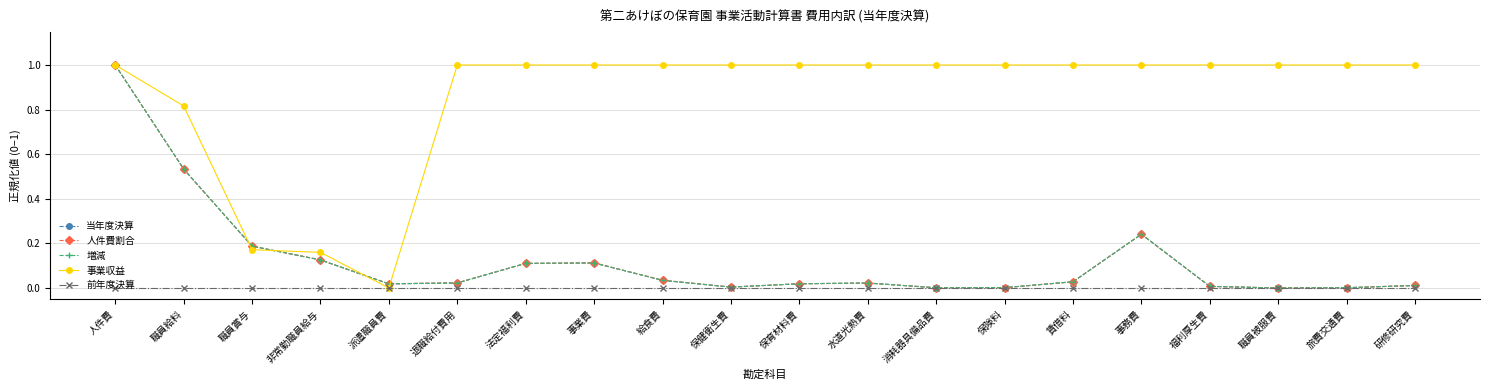

Is this an area chart (filled region under the line)?

No